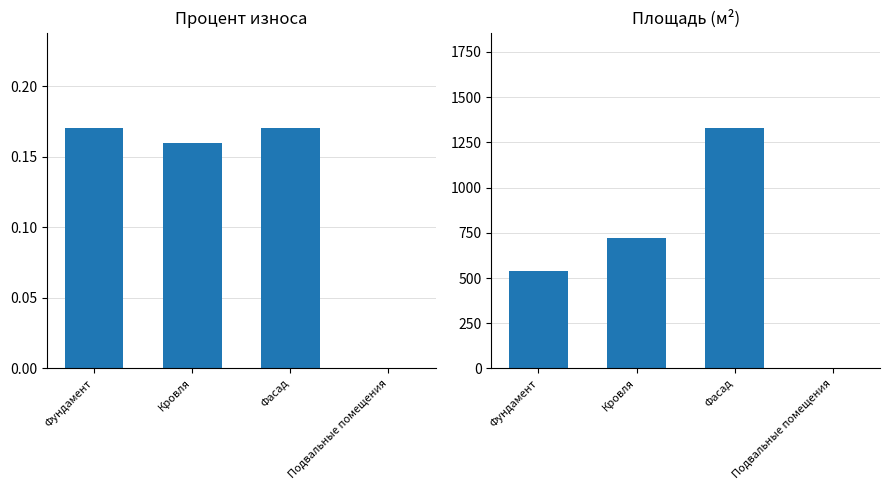

List the series in order of their overall mean, highest first.

Площадь, Процент износа